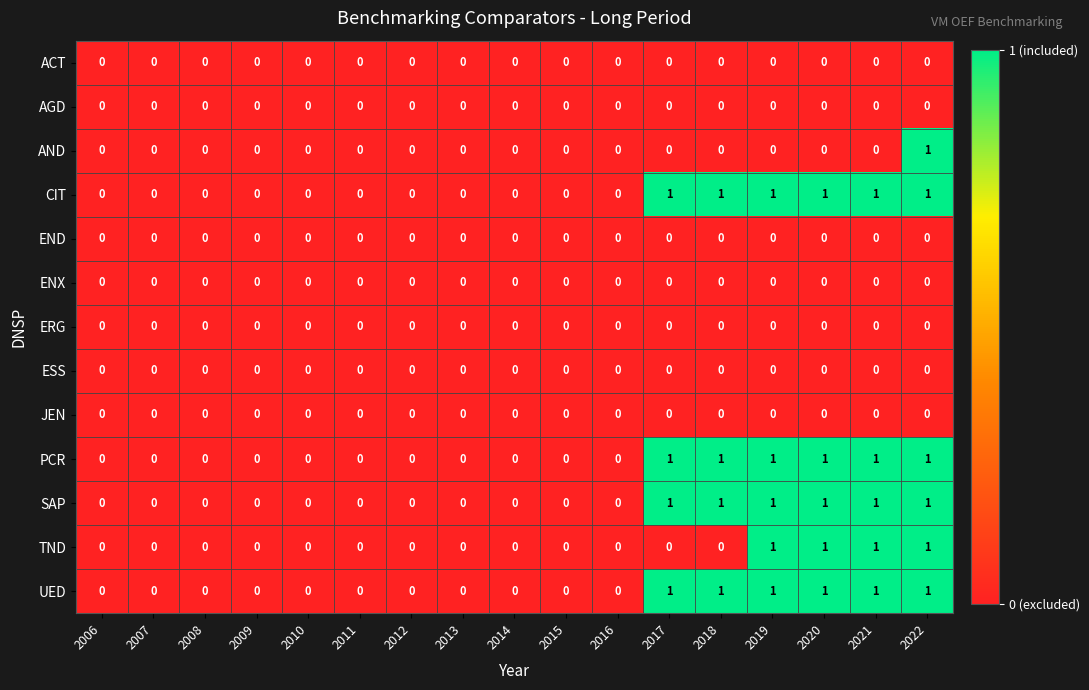

The ACT series shows 0 at 2022. True or false?

True